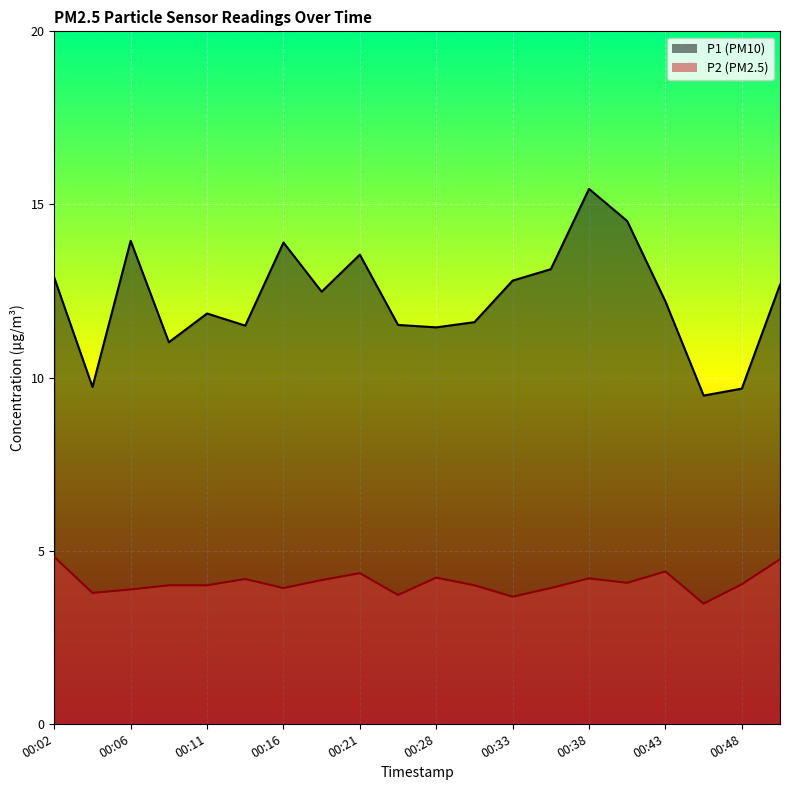

How many data points in P2 are above 4?

10